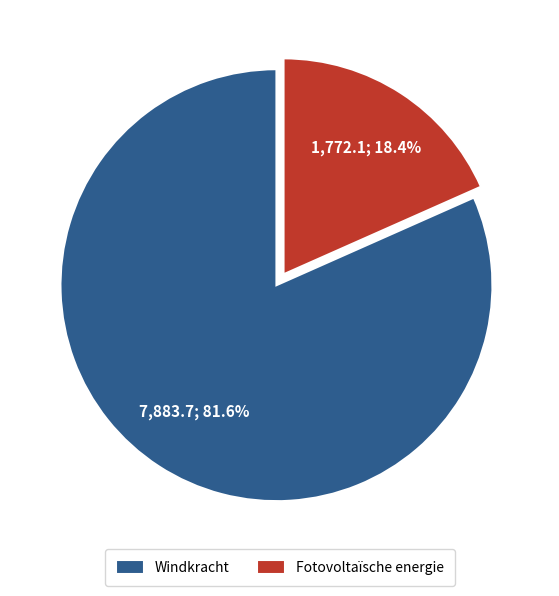

To the nearest percent, what is the difference between the largest and smallest slice percentages?

63%